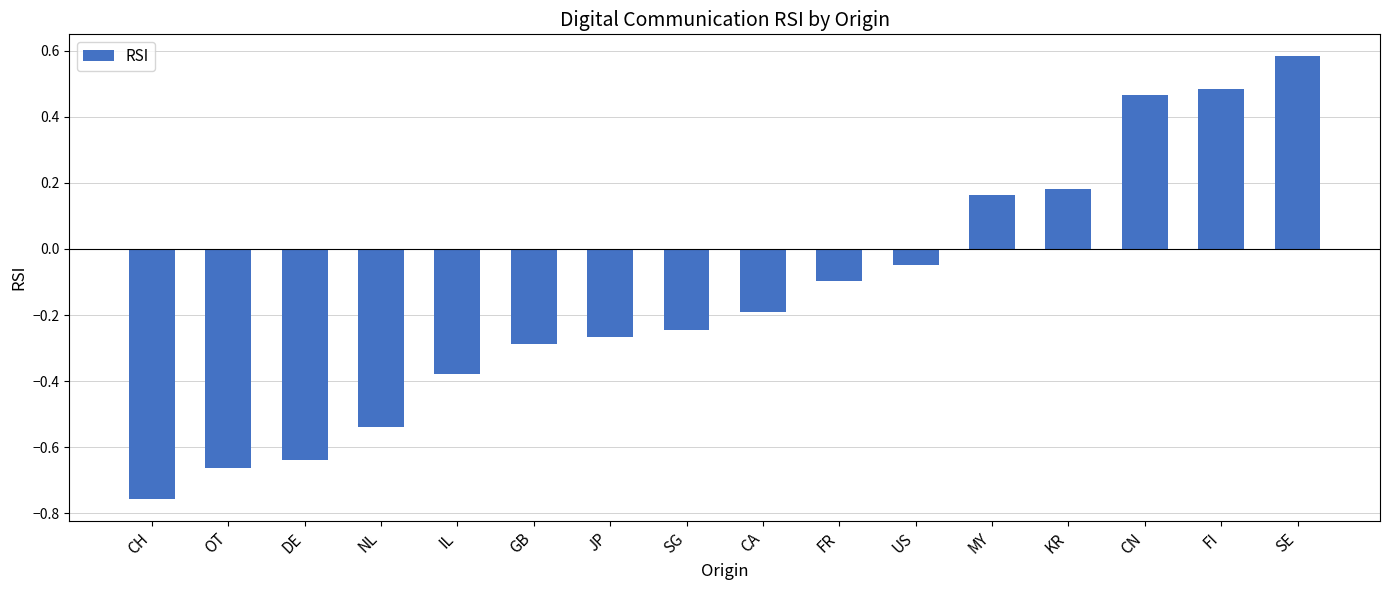

Between NL and CA, which is larger?

CA